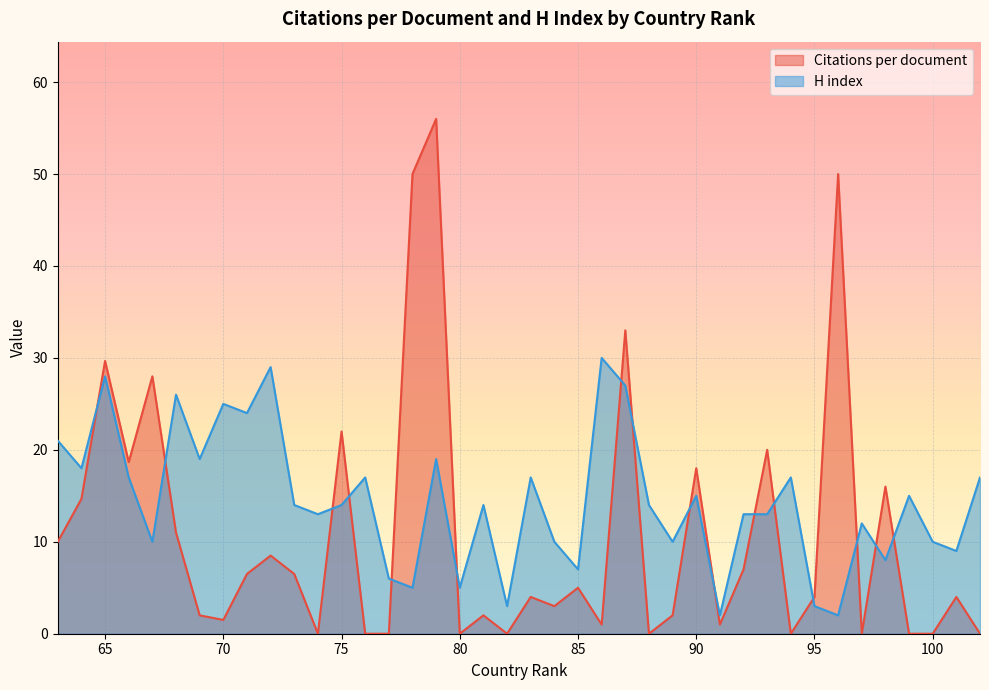

Does the chart display data point markers on the line(s)?

No